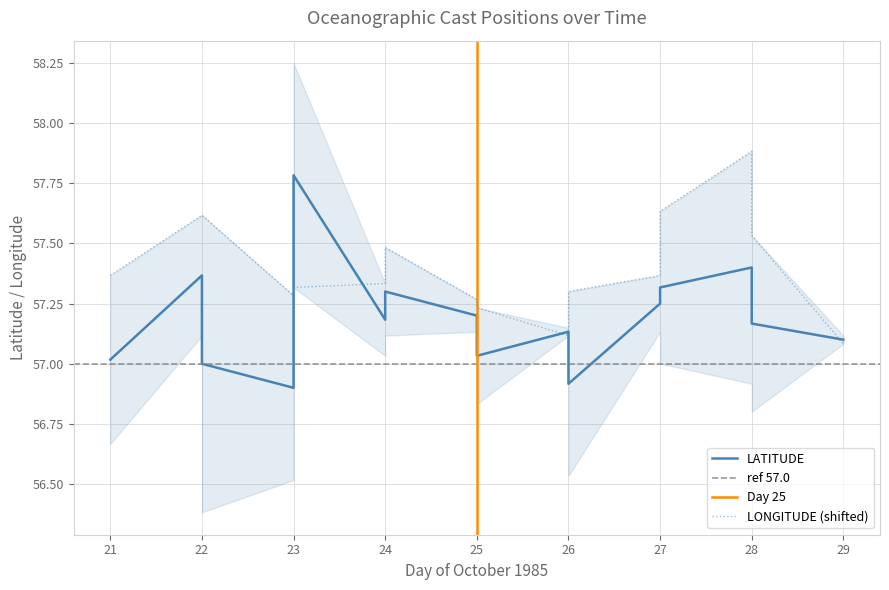

What is the sum of all LATITUDE values?

915.1